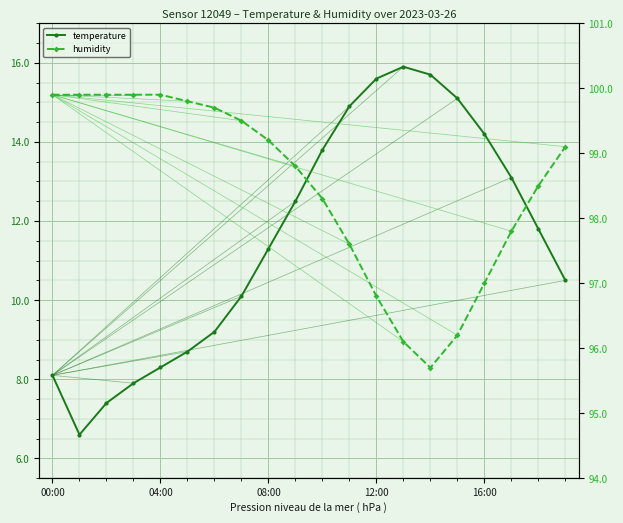

Does the chart display data point markers on the line(s)?

Yes